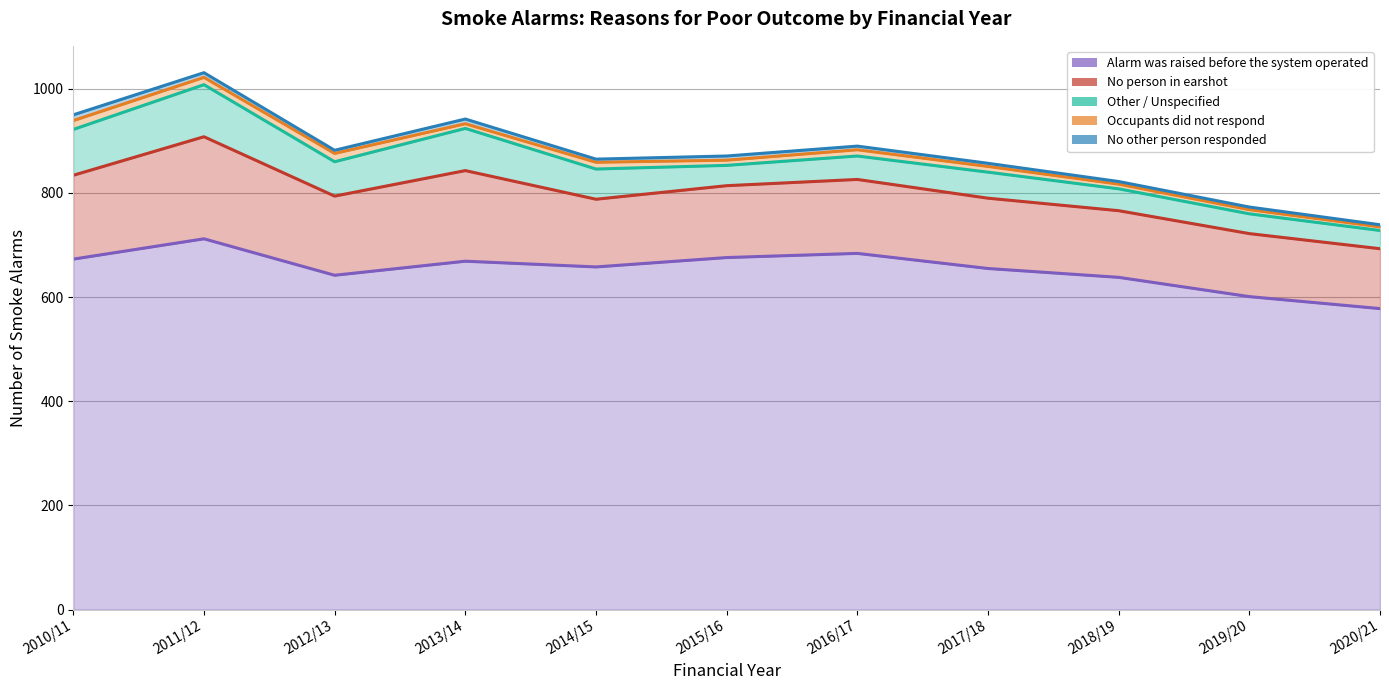

At how many categories does at least one series exceed 528?

11